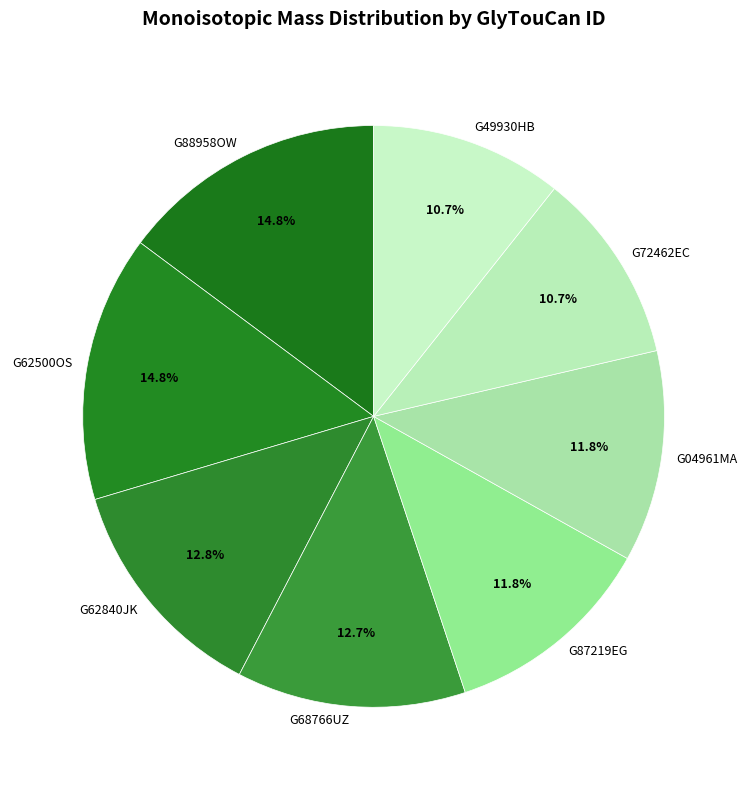

The G68766UZ slice represents 2% of the pie. True or false?

False